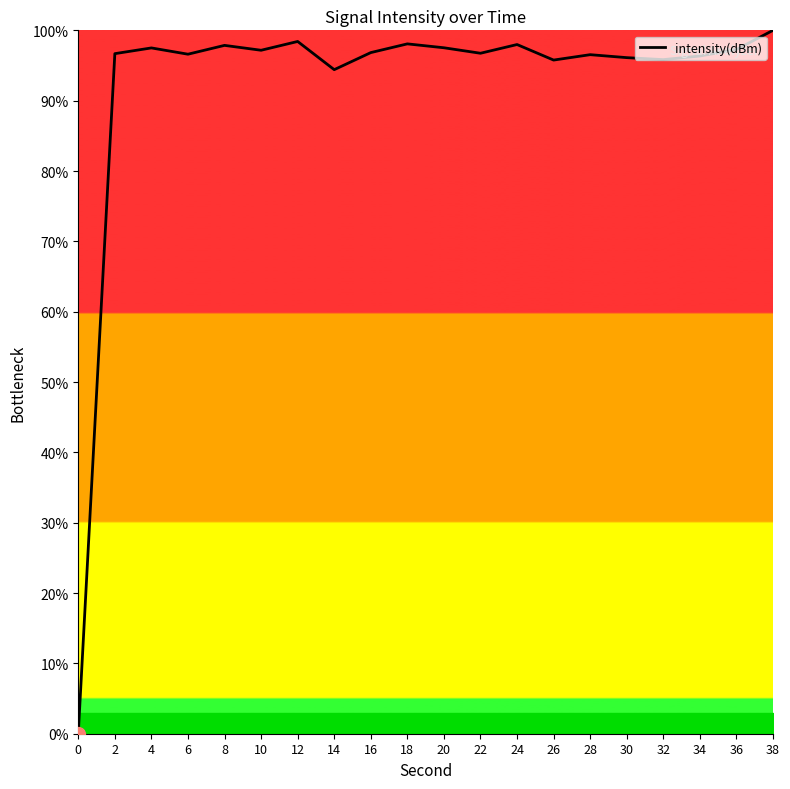

The value at 36 is 64.7. True or false?

False